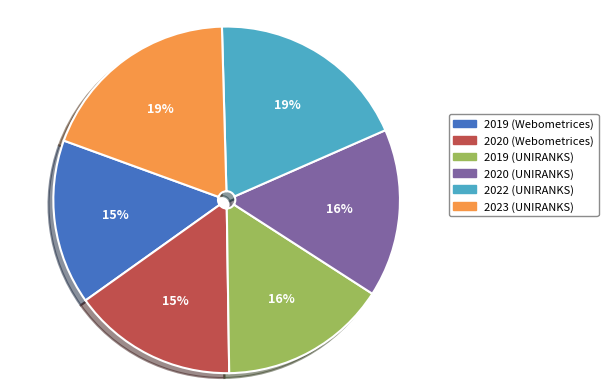

Is there a majority slice in this chart?

No